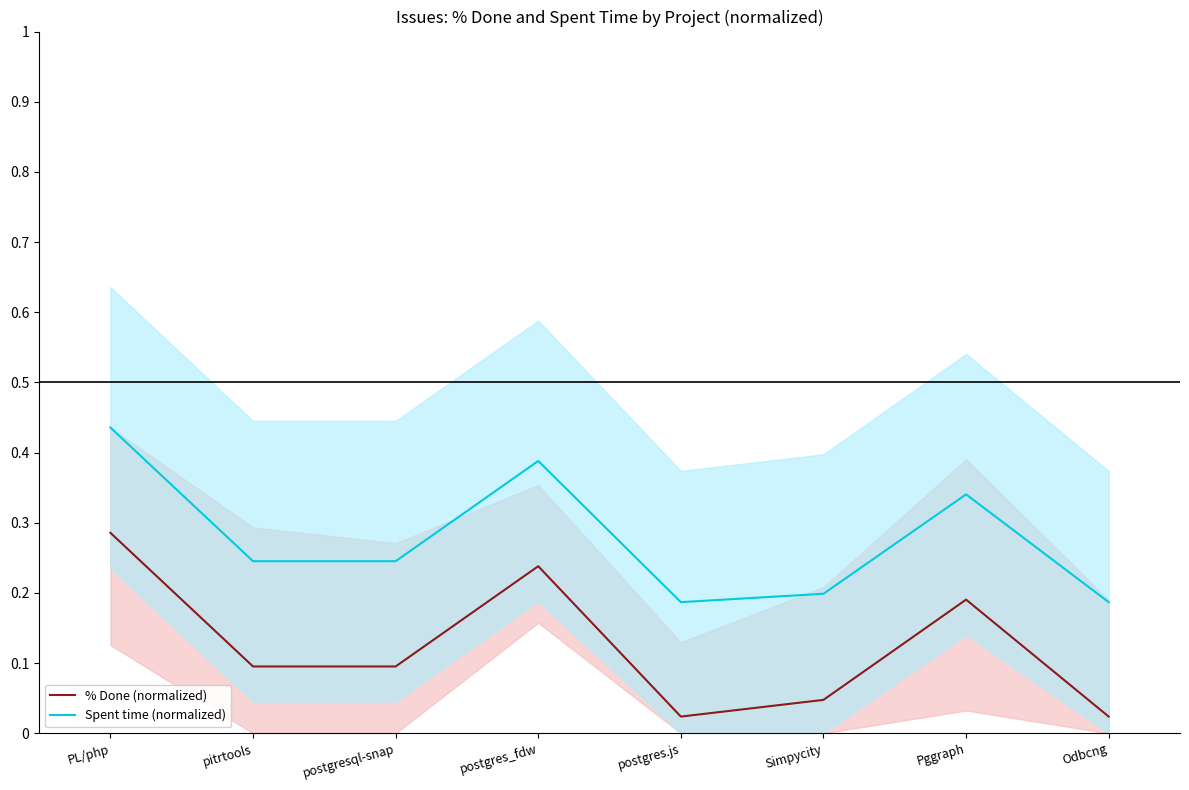

Reading left to right, what are all the values shown in this chart?

% Done (normalized): PL/php=0.3	pitrtools=0.1	postgresql-snap=0.1	postgres_fdw=0.2	postgres.js=0.0	Simpycity=0.0	Pggraph=0.2	Odbcng=0.0
Spent time (normalized): PL/php=0.4	pitrtools=0.2	postgresql-snap=0.2	postgres_fdw=0.4	postgres.js=0.2	Simpycity=0.2	Pggraph=0.3	Odbcng=0.2